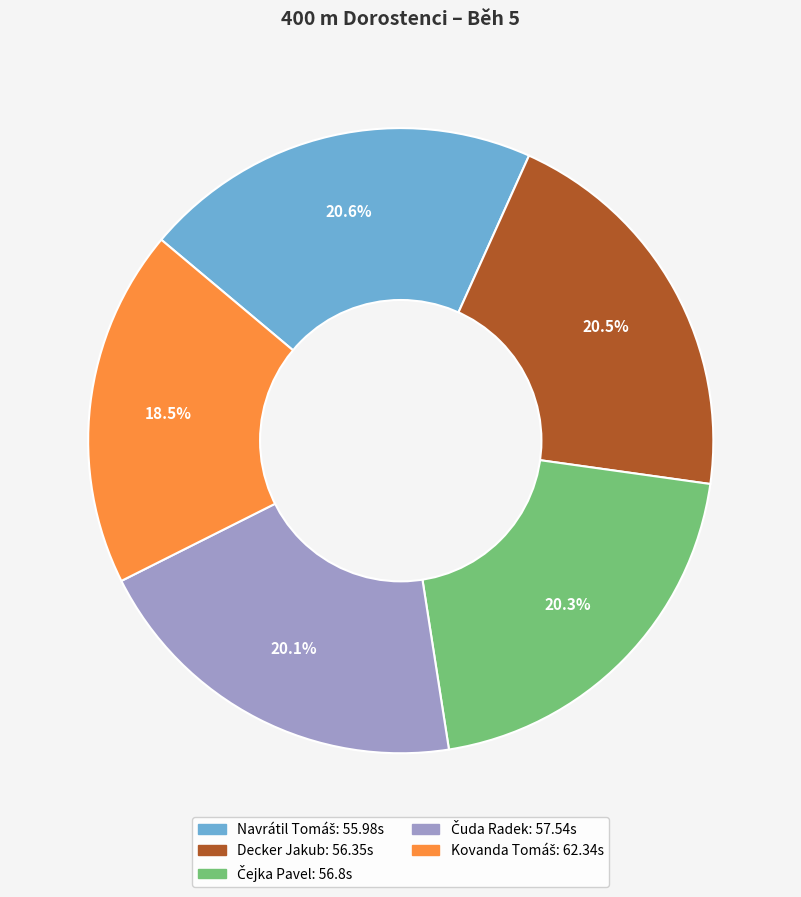

Is there a majority slice in this chart?

No